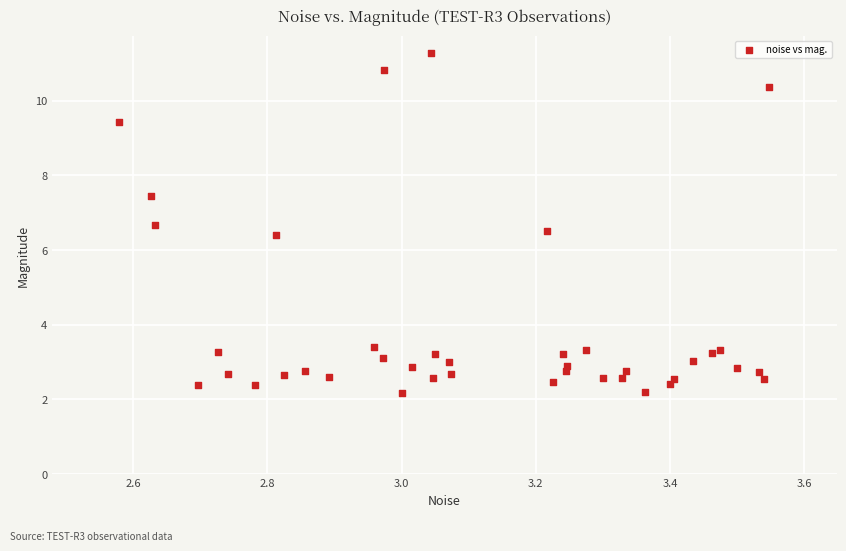

What is the range of Y values (max minus min)?

9.1